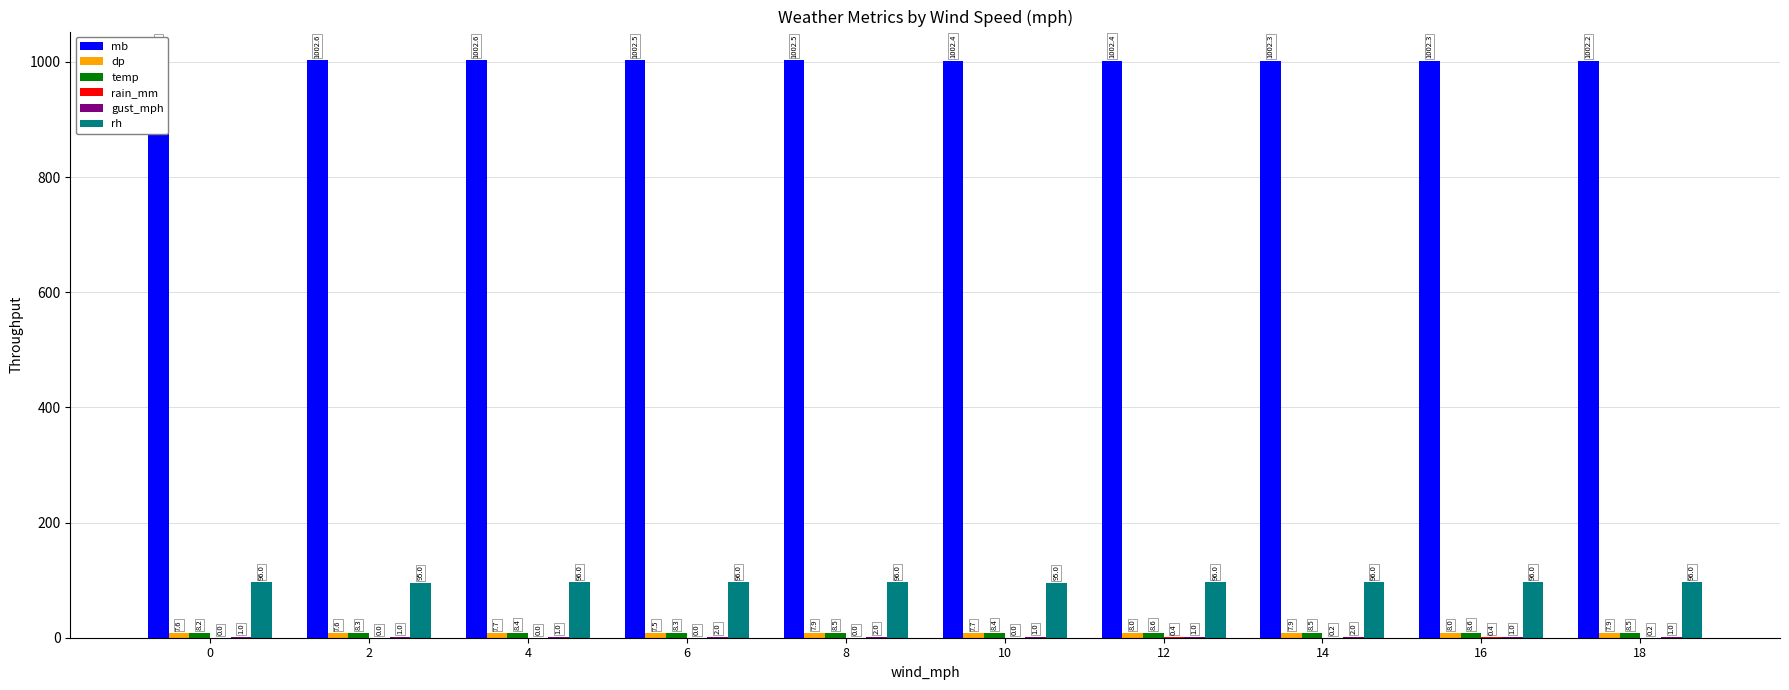

List the labels in order of dp value, largest first.

12, 16, 8, 14, 18, 4, 10, 0, 2, 6